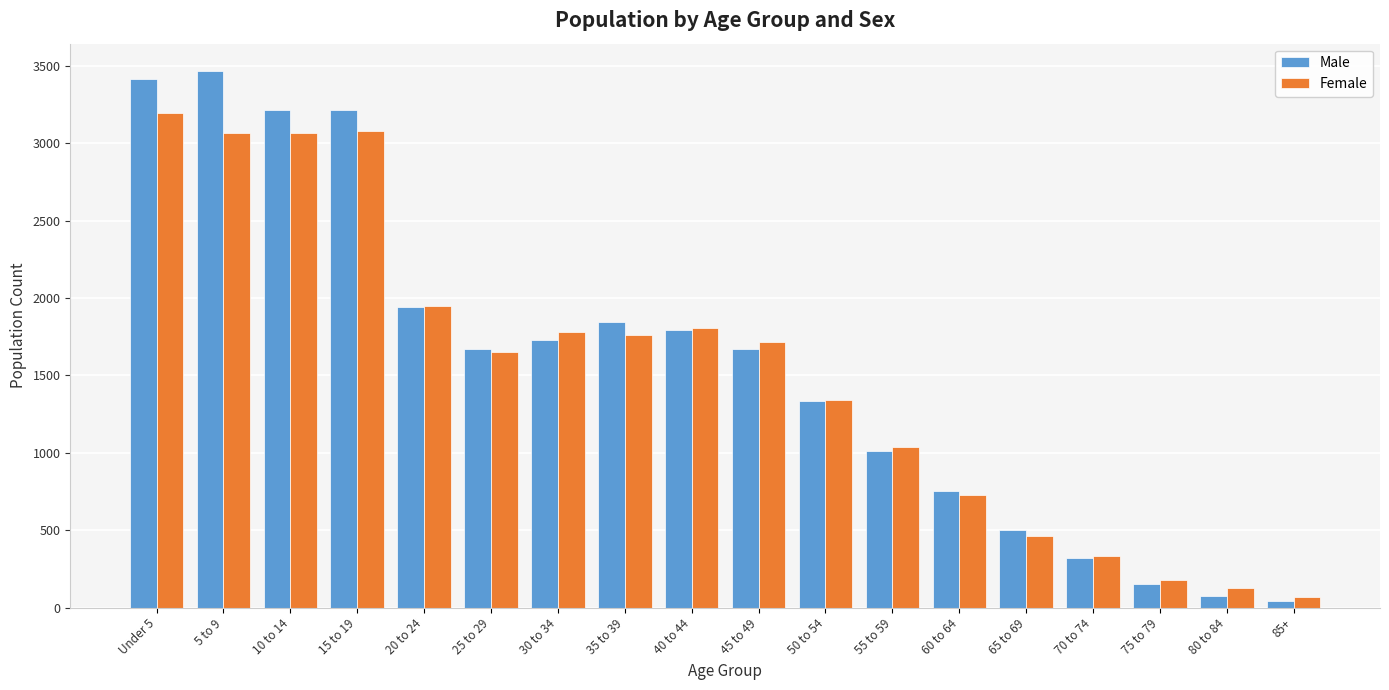

What is the lowest value of the Female series?

69